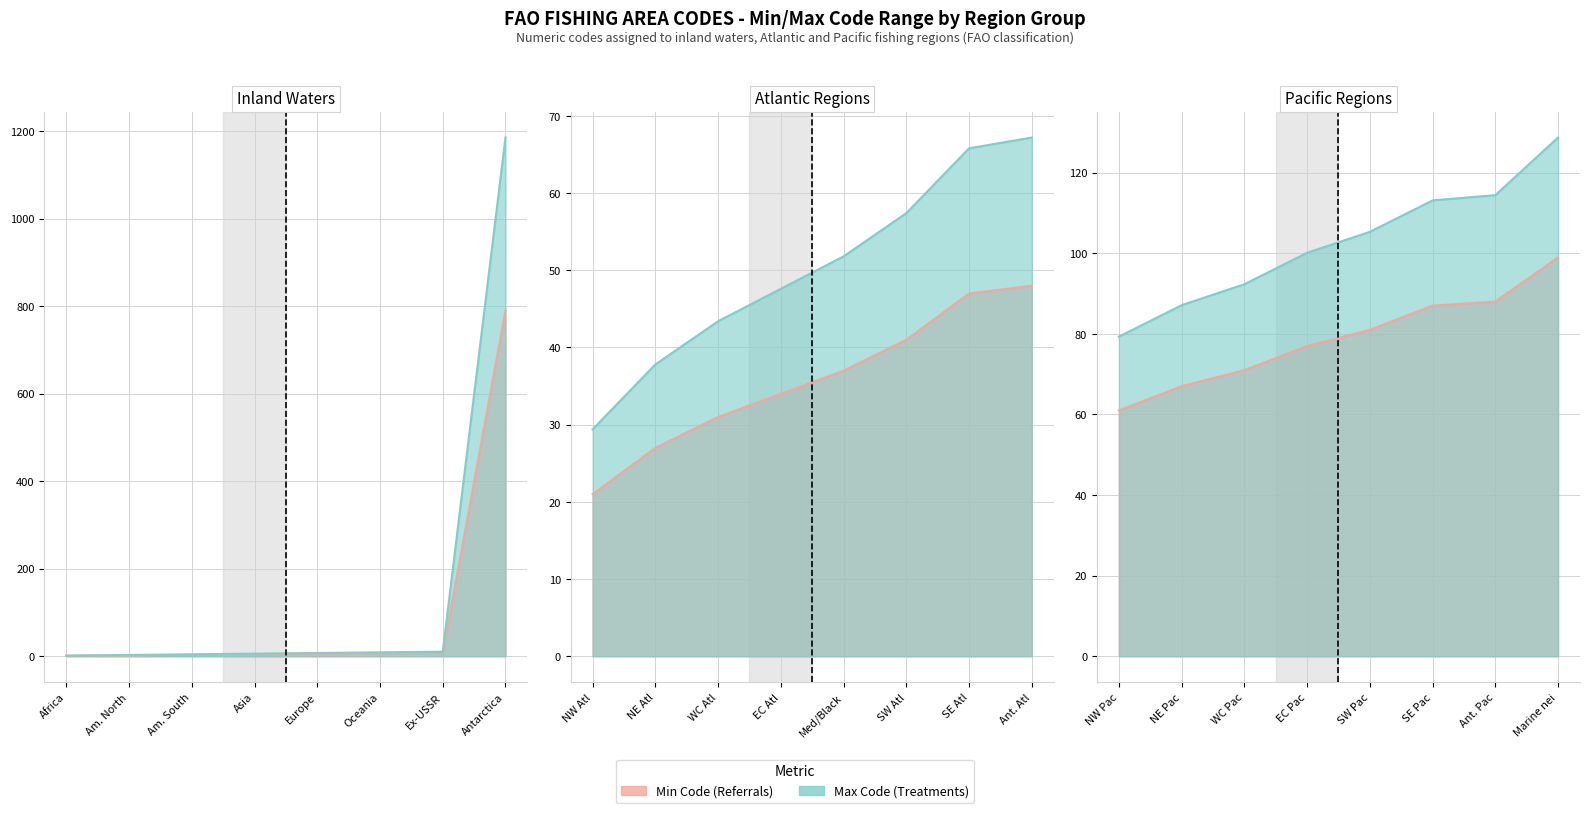

What is the sum of the Pacific regions (Code) values at SW Pac and EC Pac?

158